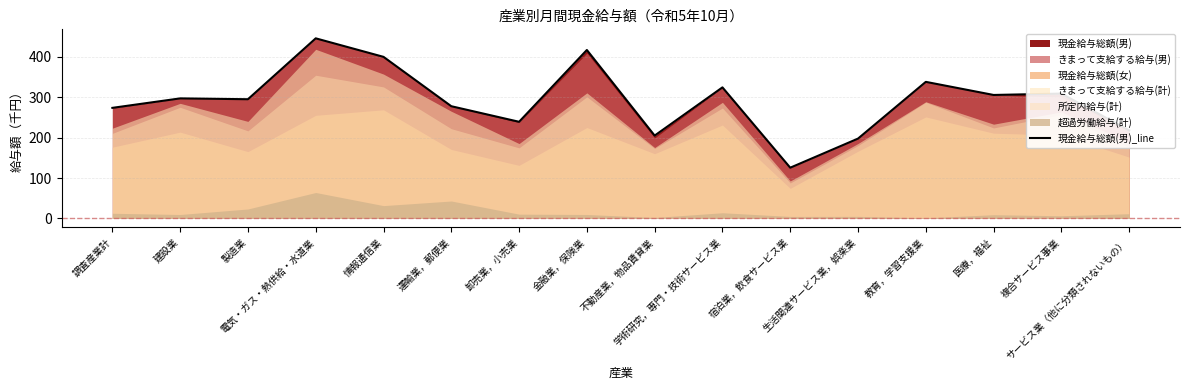

Count the number of categories in the chart.

16